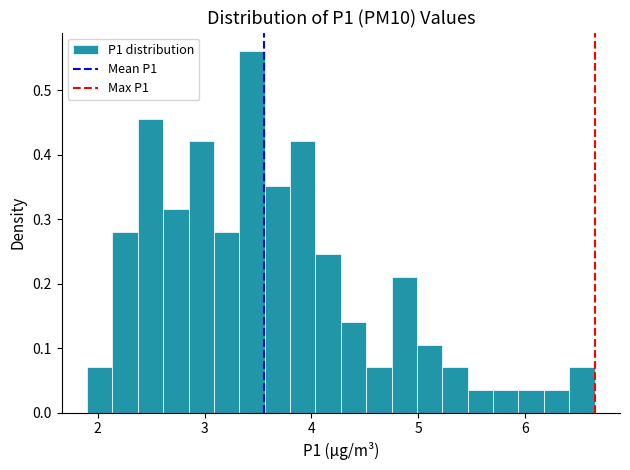

Read against the x-axis, roughly where is the centre of the tallest bar?

3.4